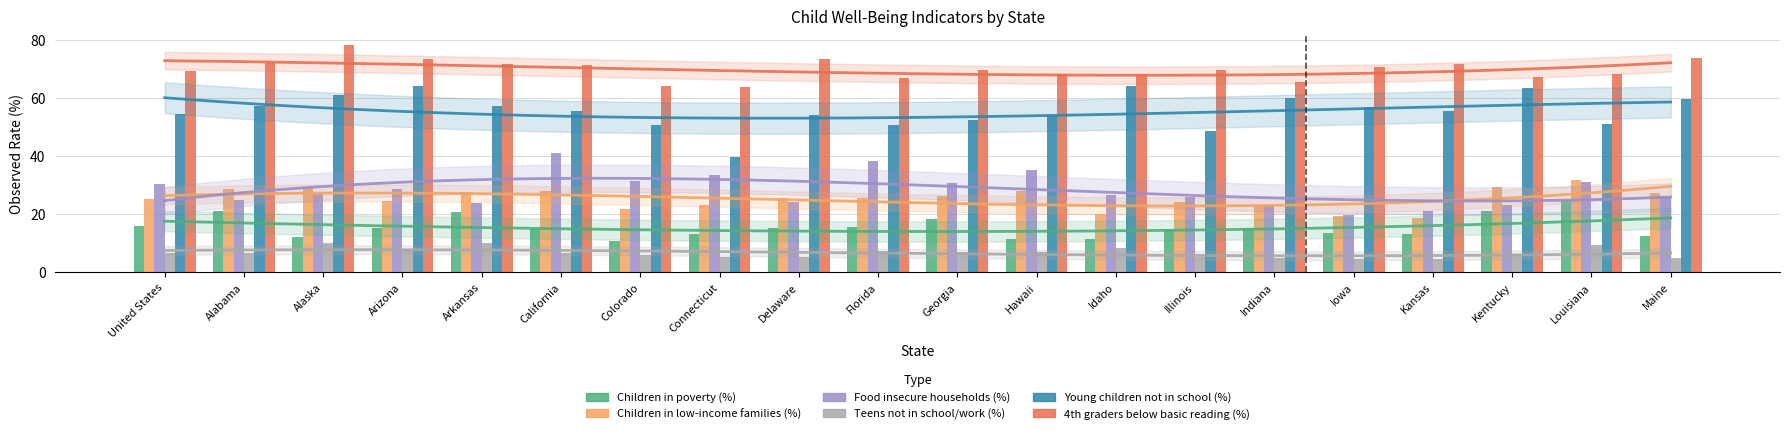

What is the total value across all series at Georgia?

204.5